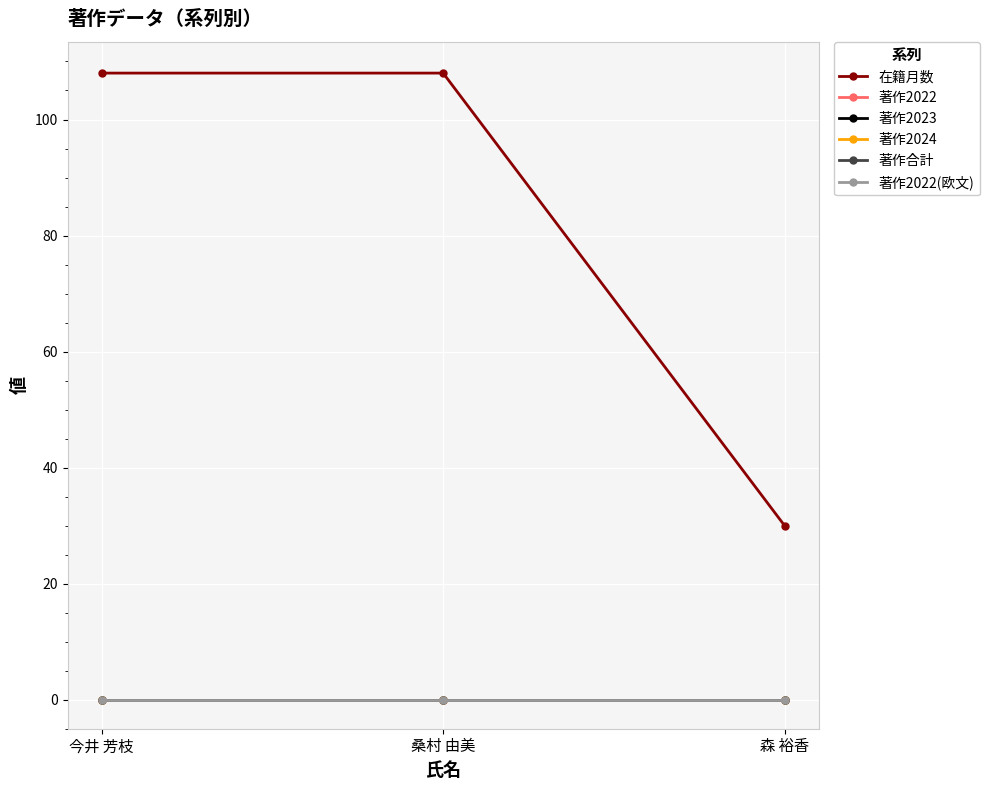

Is the value of 著作2022 at 今井 芳枝 greater than the value of 著作2022(欧文) at 今井 芳枝?

No